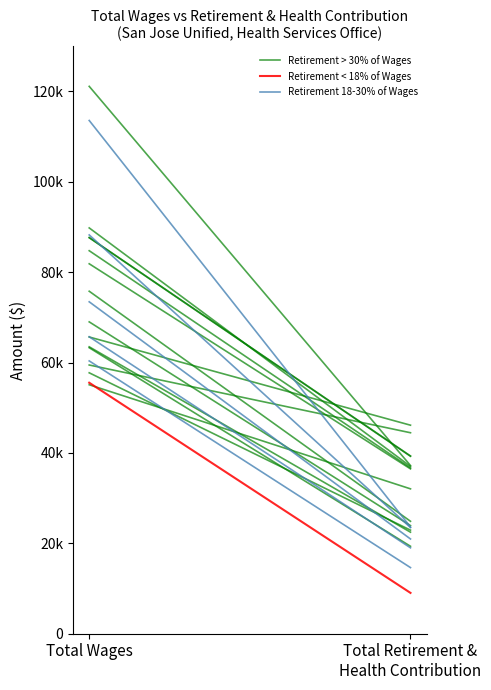

At which category does the chart reach its minimum across all series?

Total Retirement &
Health Contribution